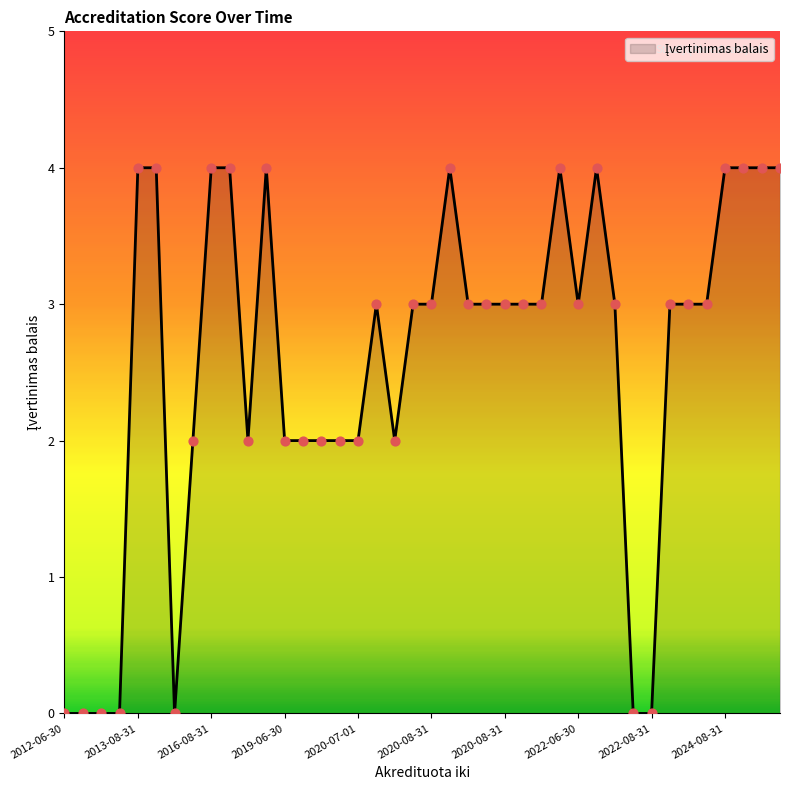

What is the greatest value displayed?

4